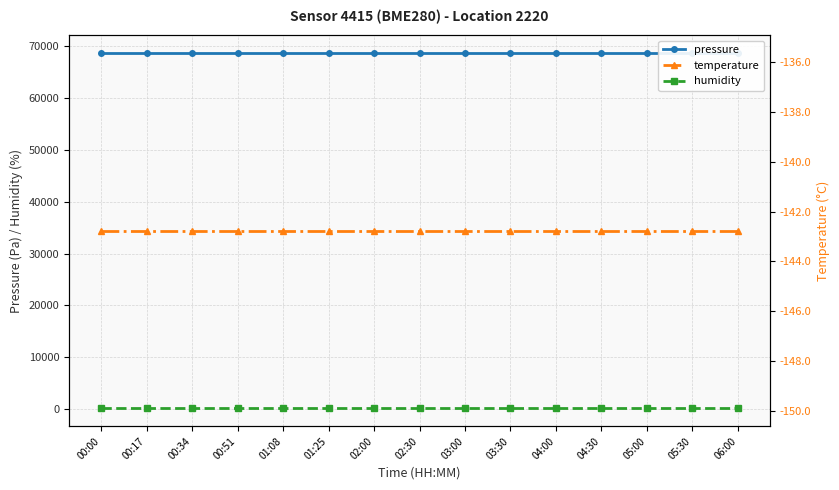

Reading left to right, what are all the values shown in this chart?

pressure: 68676.9	68676.9	68676.9	68676.9	68676.9	68676.9	68676.9	68676.9	68676.9	68676.9	68676.9	68676.9	68676.9	68676.9	68676.9
humidity: 100.0	100.0	100.0	100.0	100.0	100.0	100.0	100.0	100.0	100.0	100.0	100.0	100.0	100.0	100.0
temperature: -142.8	-142.8	-142.8	-142.8	-142.8	-142.8	-142.8	-142.8	-142.8	-142.8	-142.8	-142.8	-142.8	-142.8	-142.8